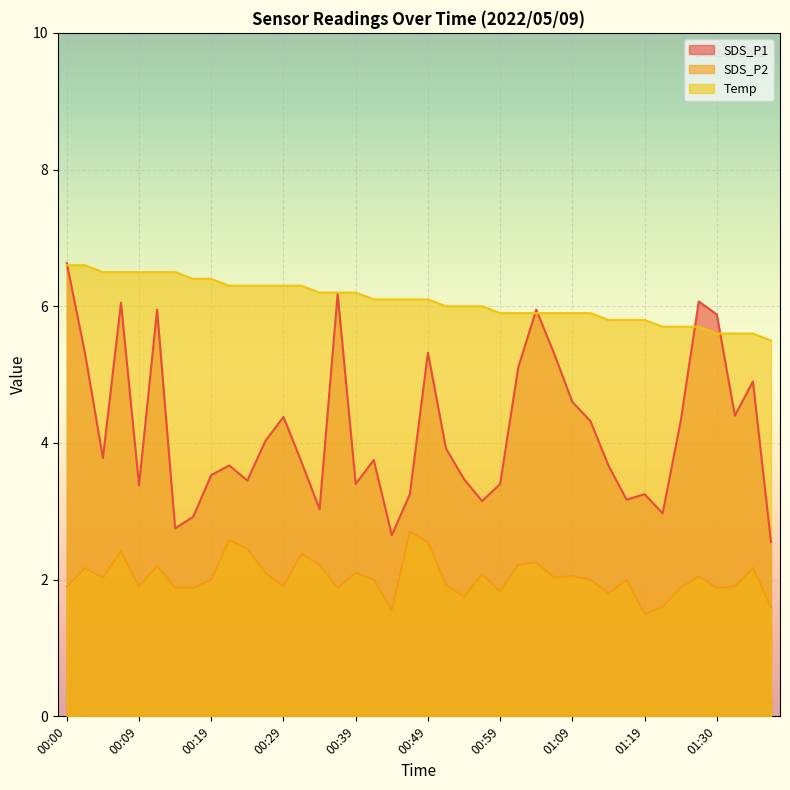

How many interior local valleys does the SDS_P1 series have?

11